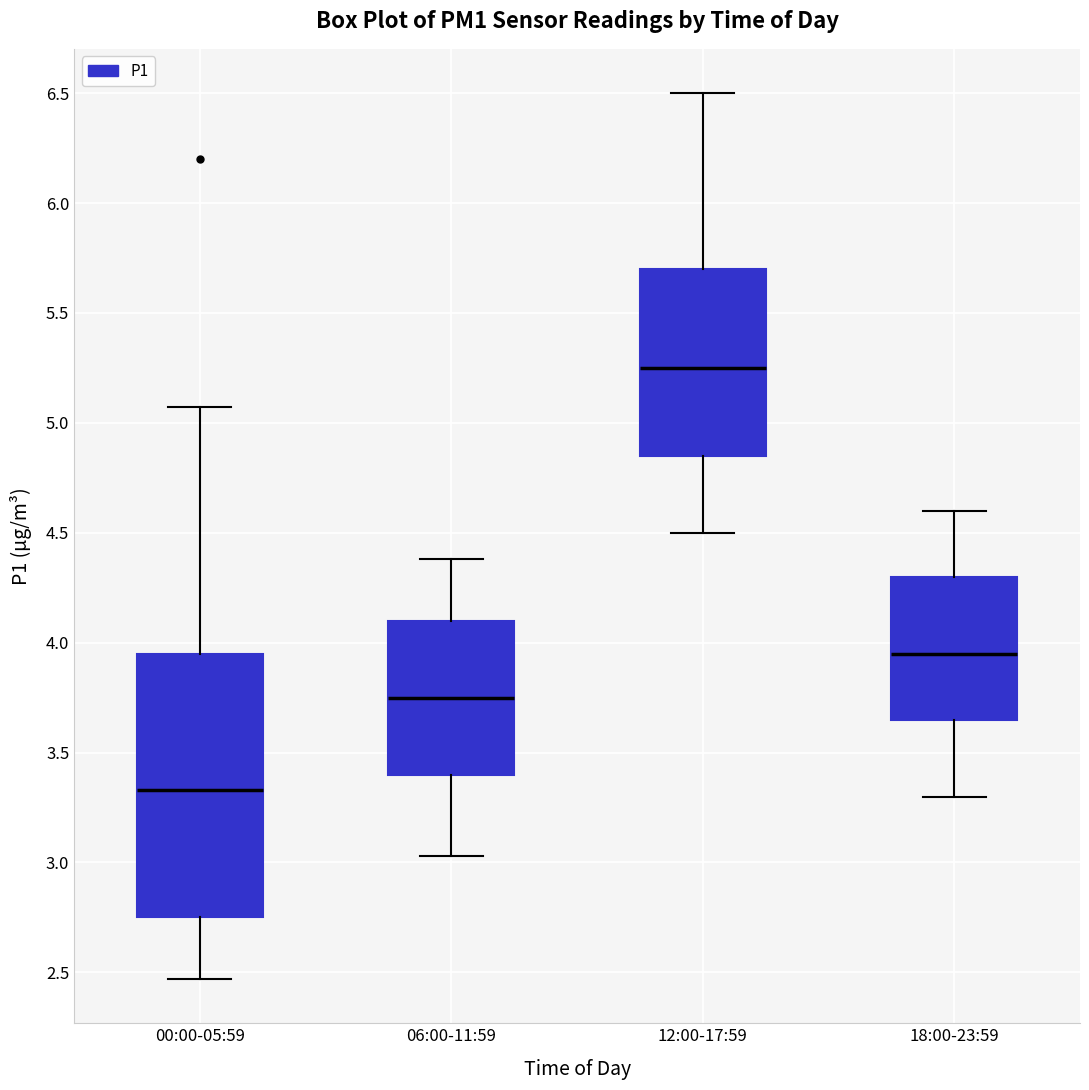

Reading left to right, read every box against the y-axis: the position of its median line, the range the box covers, and the ends of its whiskers. The values are not printed on the chart, so give them approximately, as read against the axis.

00:00-05:59: median 3.35, box 2.75 to 3.95, whiskers 2.45 to 5.05
06:00-11:59: median 3.75, box 3.40 to 4.10, whiskers 3.05 to 4.40
12:00-17:59: median 5.25, box 4.85 to 5.70, whiskers 4.50 to 6.50
18:00-23:59: median 3.95, box 3.65 to 4.30, whiskers 3.30 to 4.60